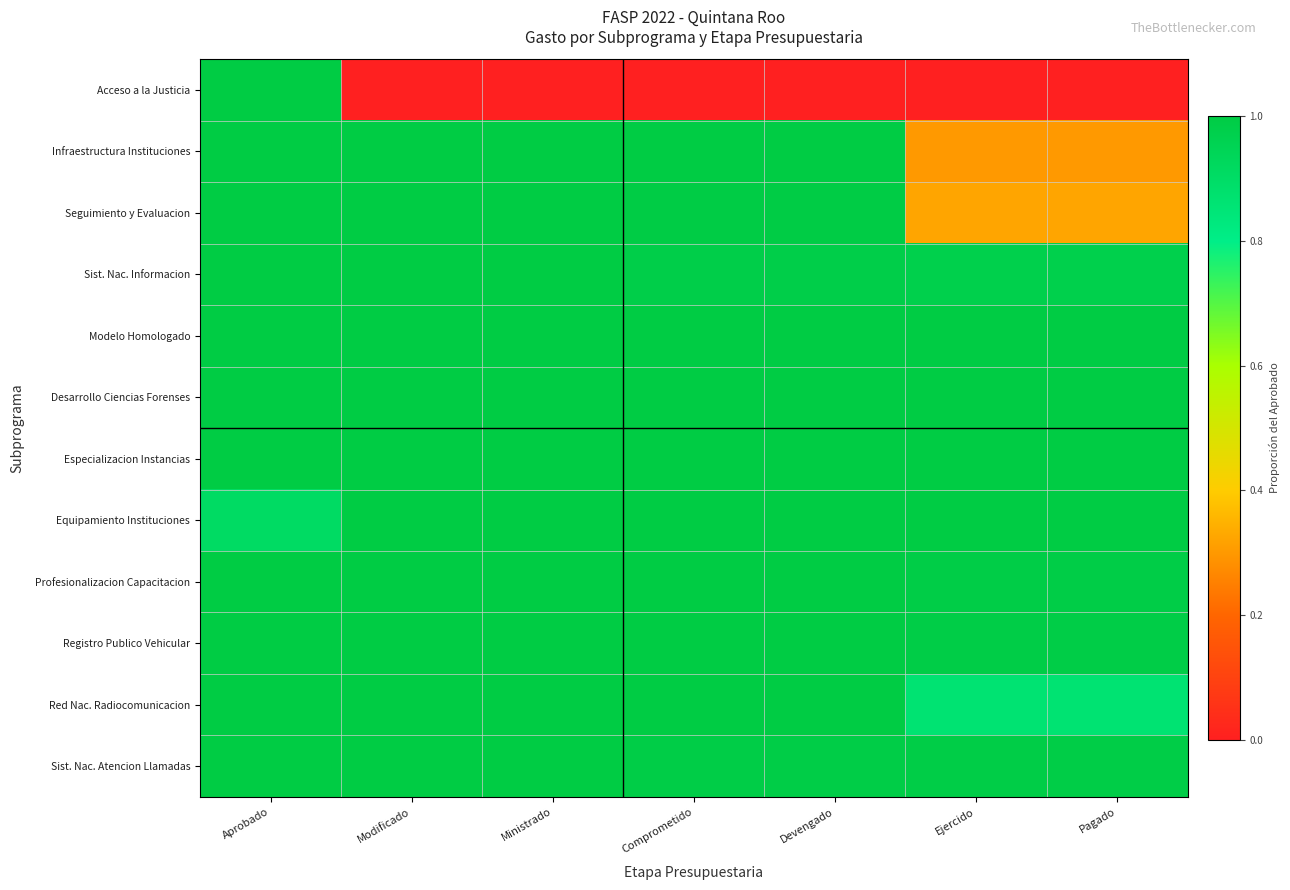

Which series has the largest range (max minus min)?

Acceso a la Justicia